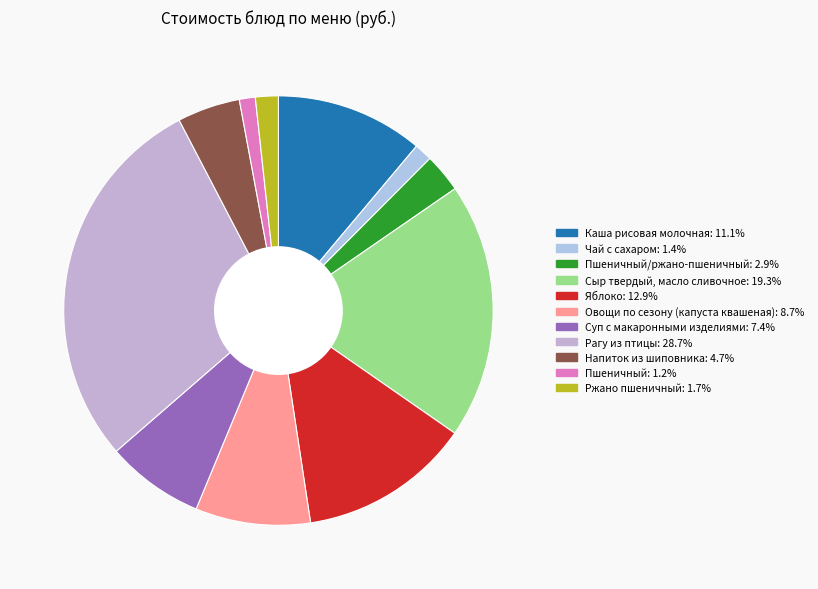

What is the largest slice in the pie chart?

Рагу из птицы